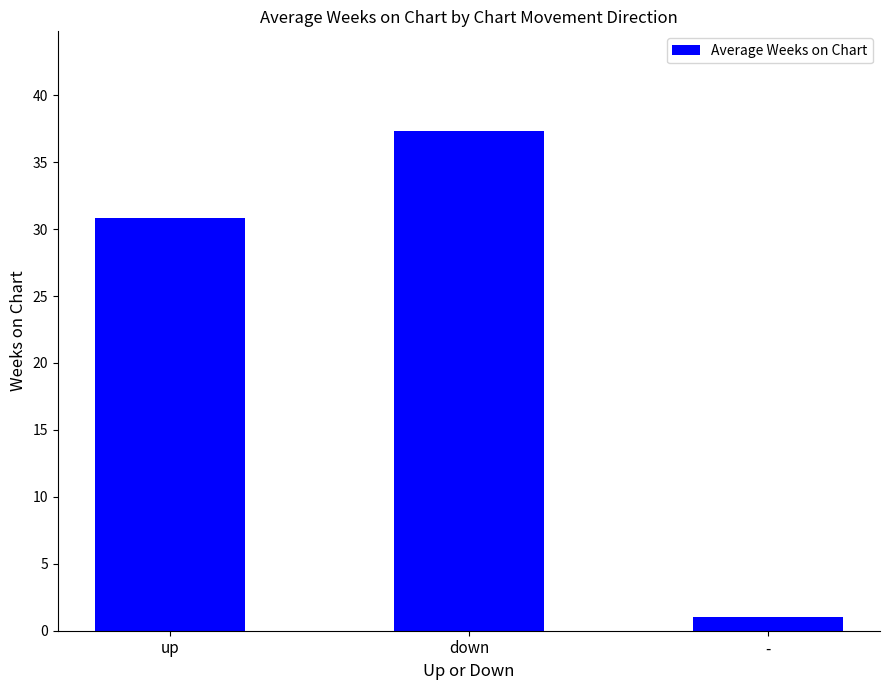

The chart shows a value of 37.3 at down. True or false?

True